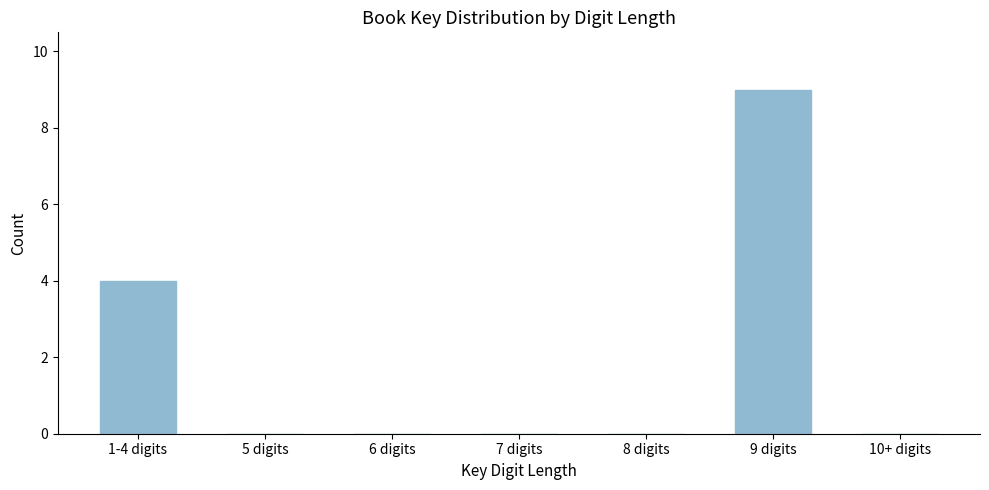

Reading right to left, what are all the values shown in this chart?

10+ digits=0	9 digits=9	8 digits=0	7 digits=0	6 digits=0	5 digits=0	1-4 digits=4